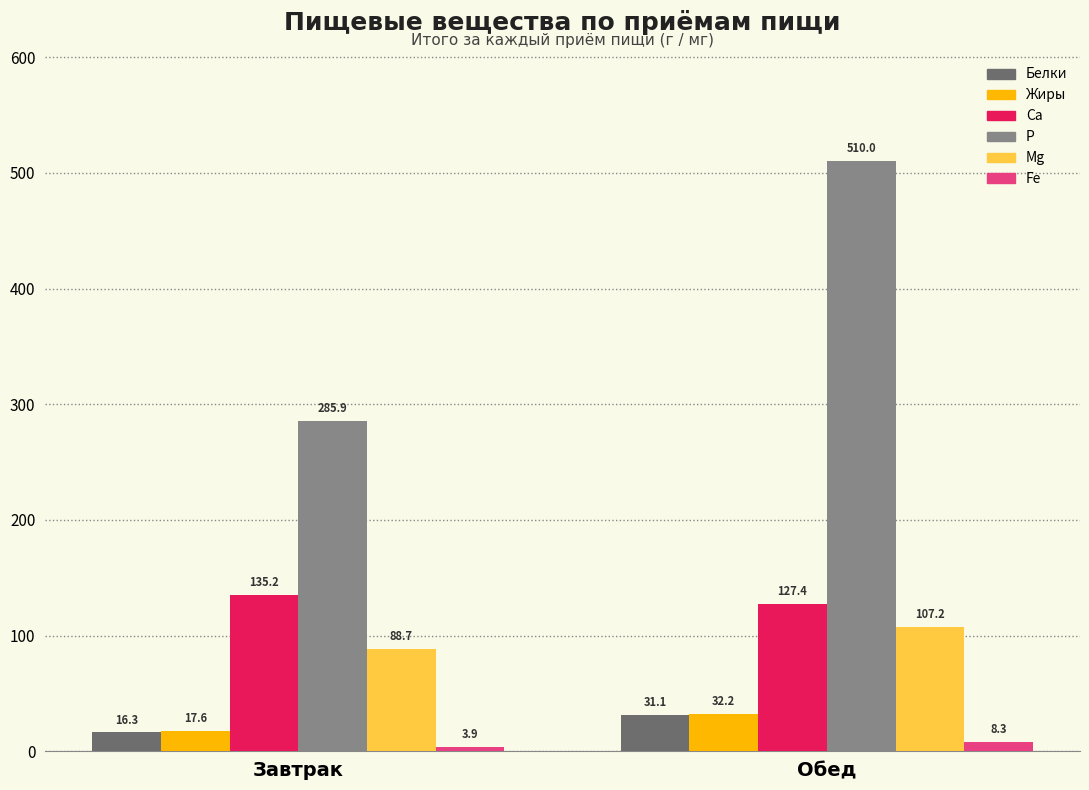

What is the maximum value for Белки?

31.1